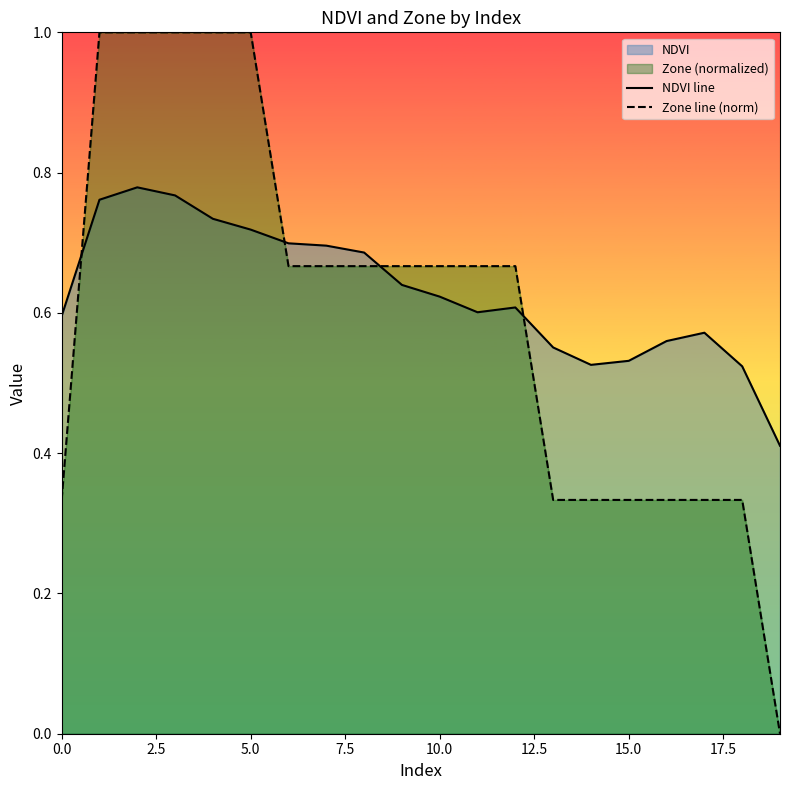

Count the number of categories in the chart.

20